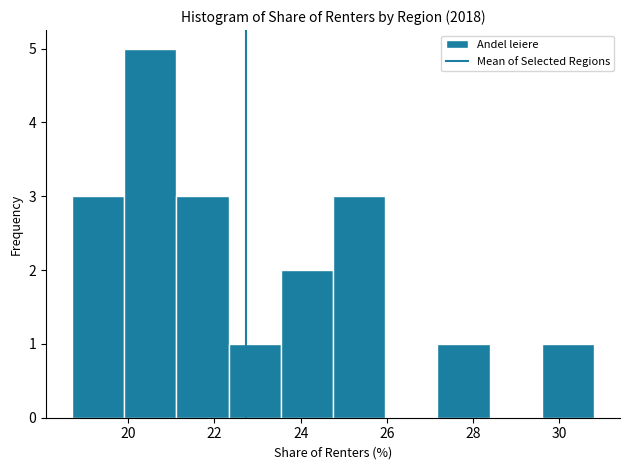

Reading left to right, list every bar in this chart as the range it spans on the x-axis followed by its height. Neither the bar edges nor the heights are printed on the chart, so give them approximately, as read against the axes.

18.8 to 20.0: 3
20.0 to 21.2: 5
21.2 to 22.4: 3
22.4 to 23.6: 1
23.6 to 24.8: 2
24.8 to 26.0: 3
26.0 to 27.2: 0
27.2 to 28.4: 1
28.4 to 29.6: 0
29.6 to 30.8: 1